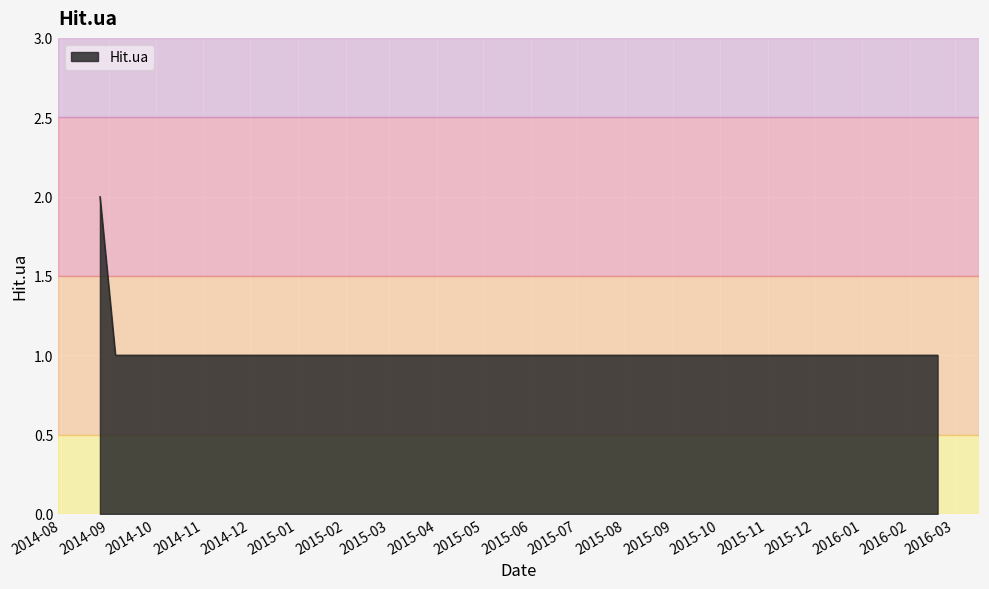

What is the sum of all values?

5